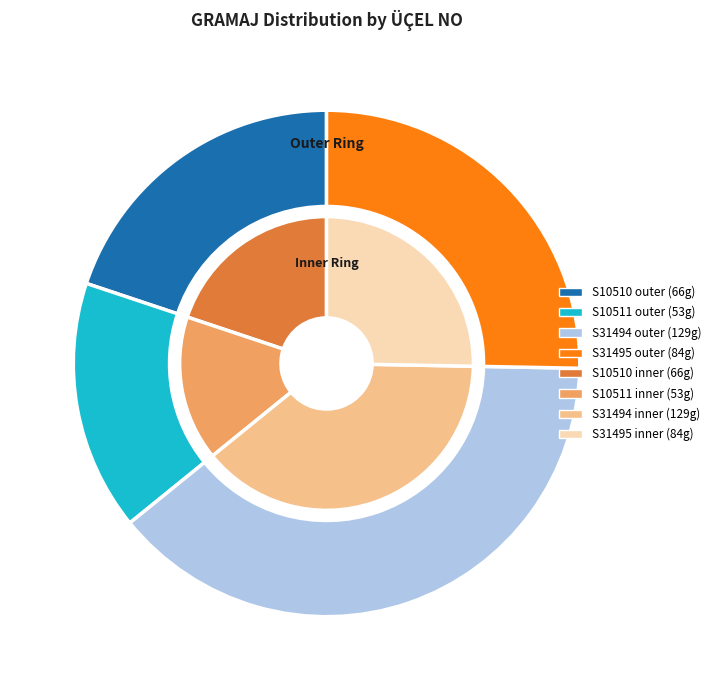

How many slices are in this pie chart?

4